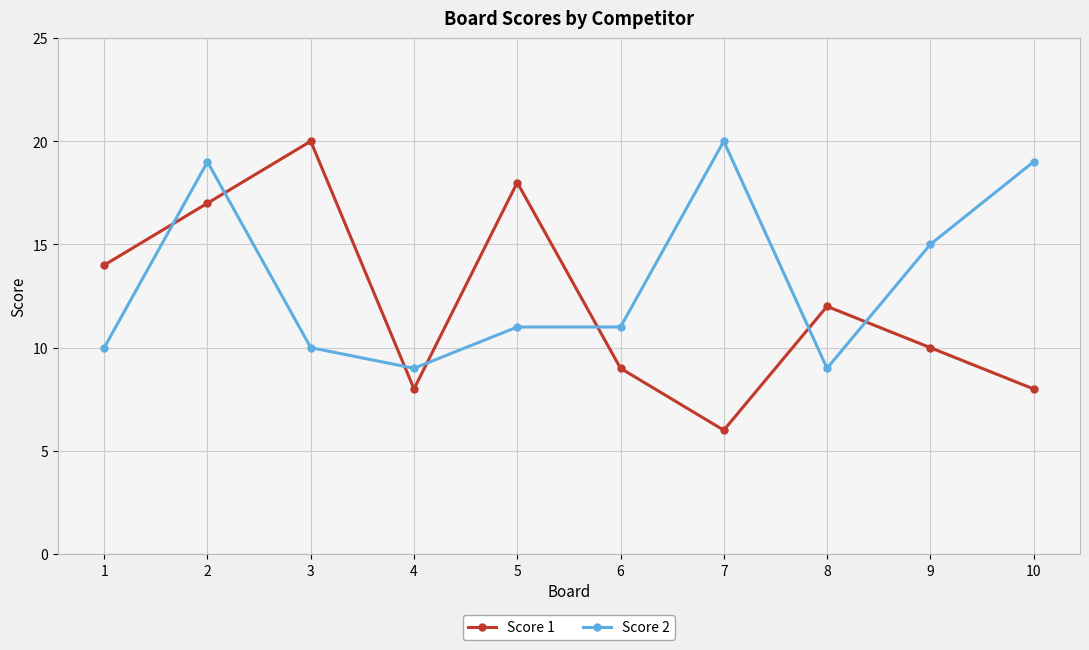

What is the sum of all Score 2 values?

133